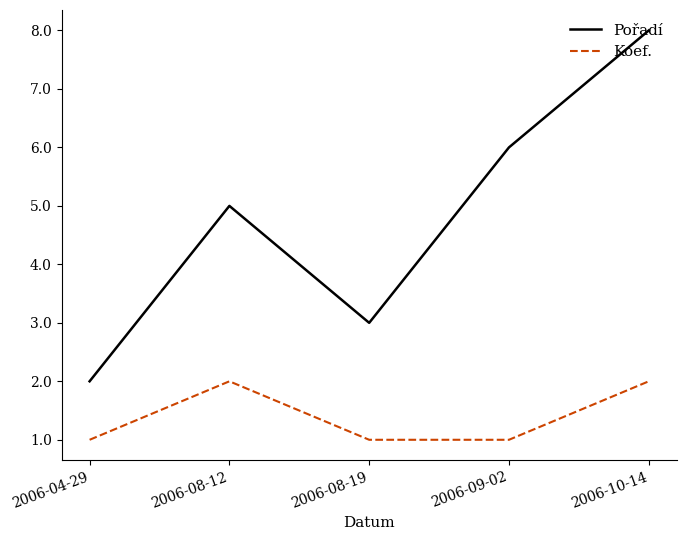

Which series has the largest total across all categories?

Pořadí